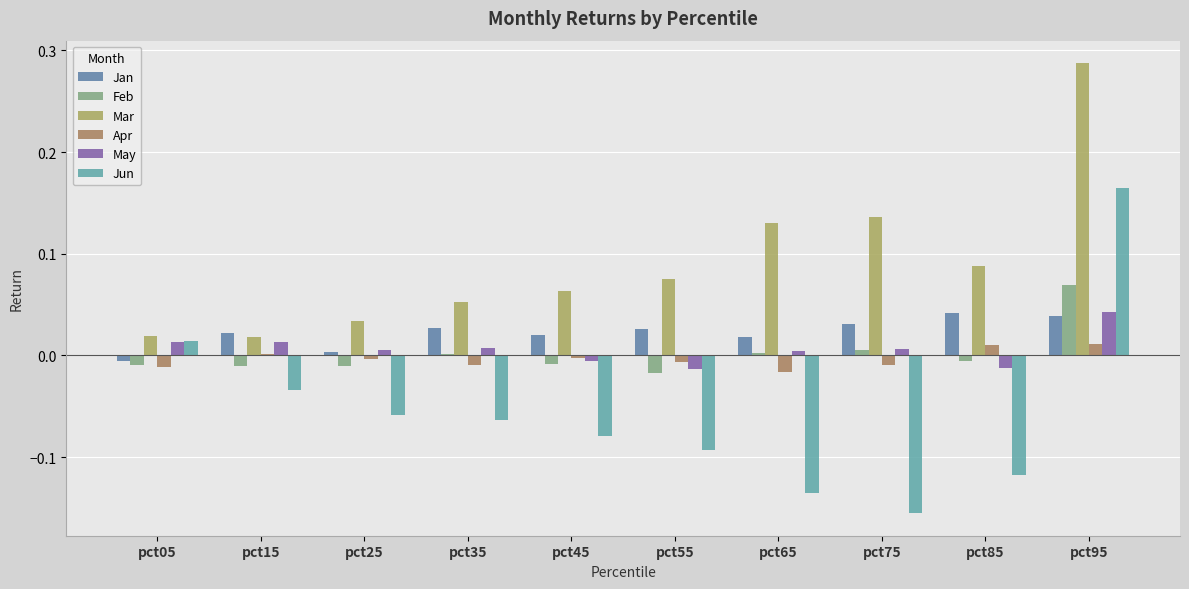

What is the spread (max minus min) of values at pct85?

0.2